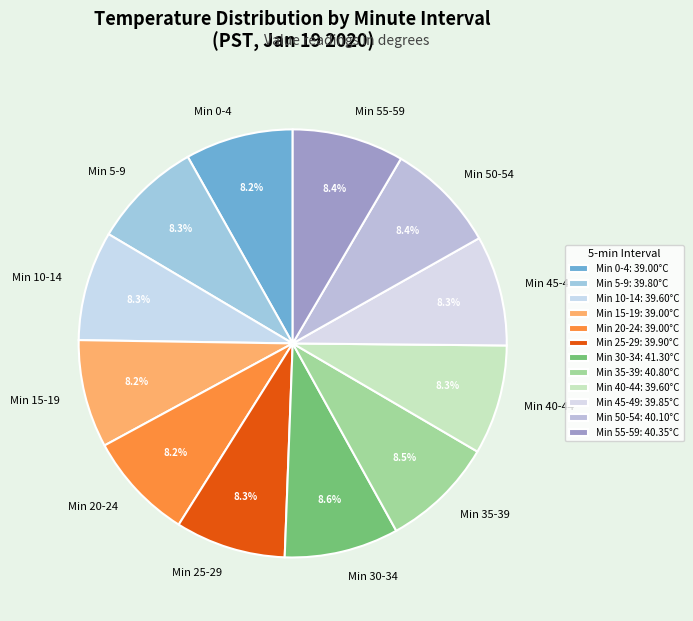

Is there a majority slice in this chart?

No